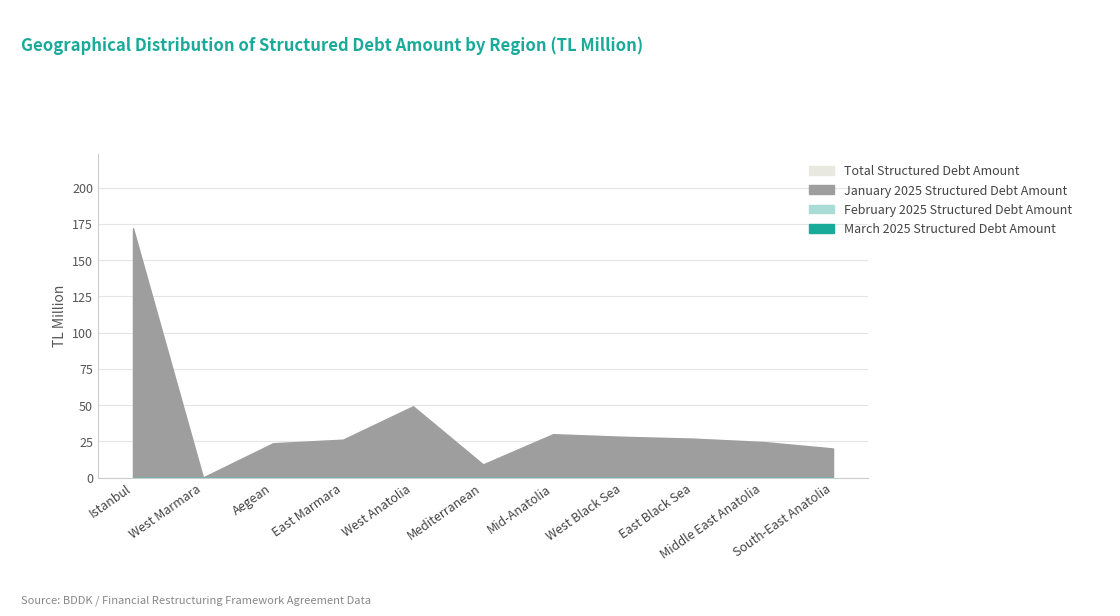

Count the number of categories in the chart.

11